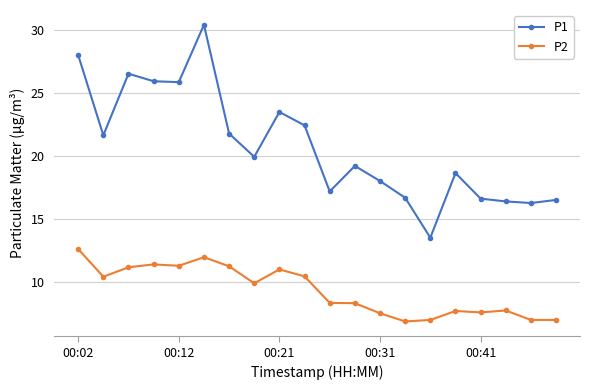

Which series has the largest total across all categories?

P1